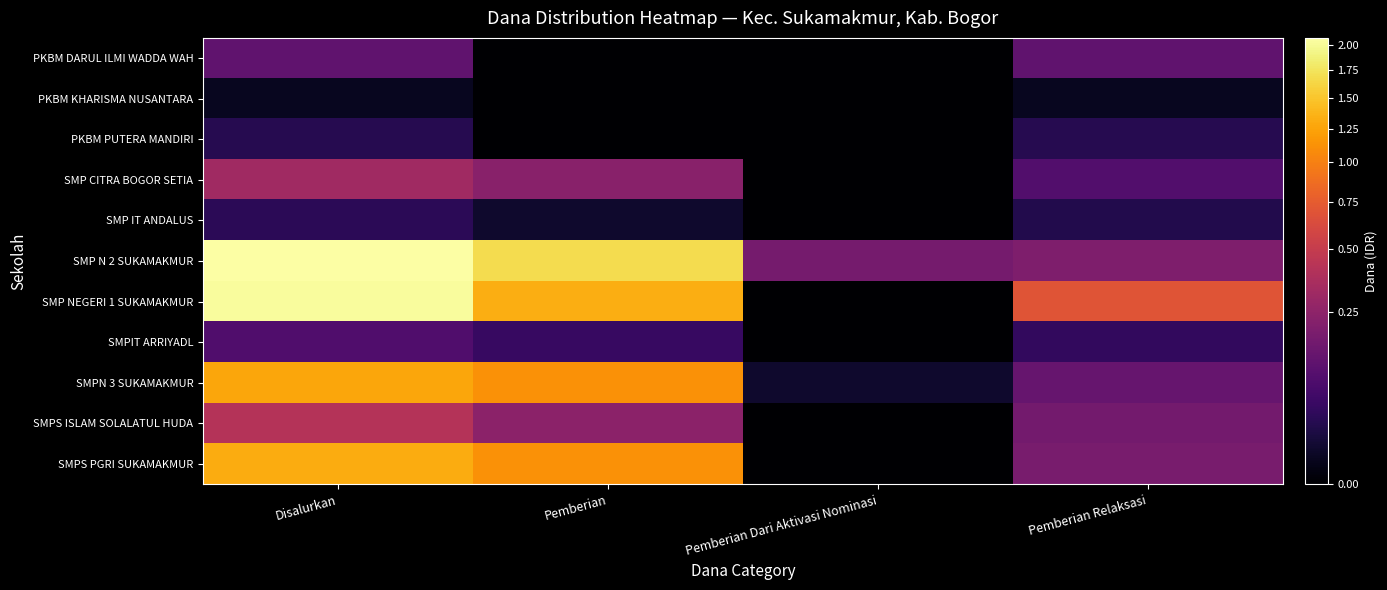

List the series in order of their peak value, lowest first.

PKBM KHARISMA NUSANTARA, PKBM PUTERA MANDIRI, SMP IT ANDALUS, SMPIT ARRIYADL, PKBM DARUL ILMI WADDA WAH, SMP CITRA BOGOR SETIA, SMPS ISLAM SOLALATUL HUDA, SMPN 3 SUKAMAKMUR, SMPS PGRI SUKAMAKMUR, SMP NEGERI 1 SUKAMAKMUR, SMP N 2 SUKAMAKMUR